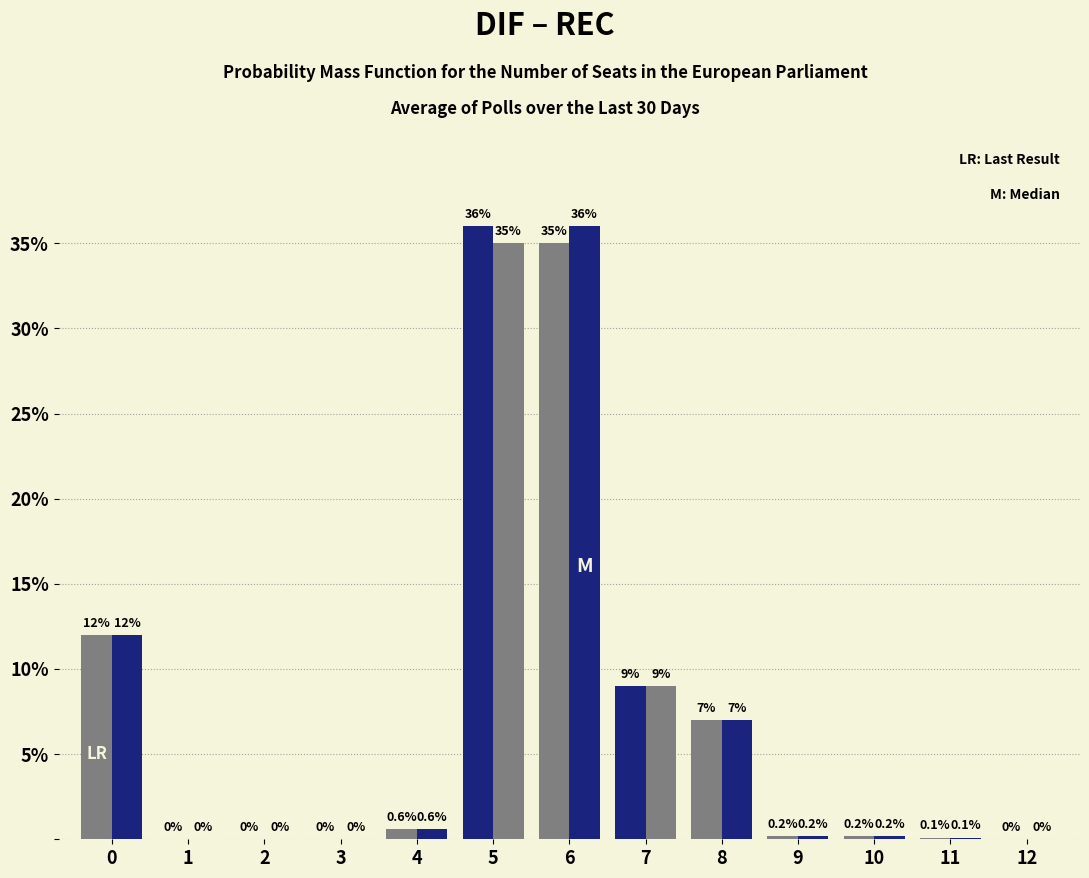

How many categories are shown in the chart?

13